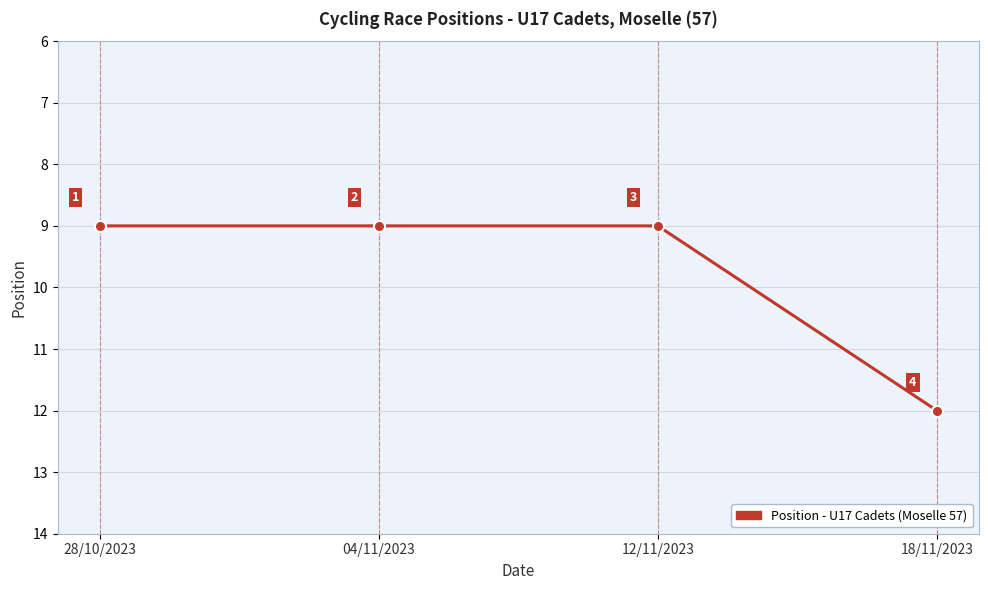

Reading left to right, list all the values displayed in this chart.

28/10/2023=9	04/11/2023=9	12/11/2023=9	18/11/2023=12